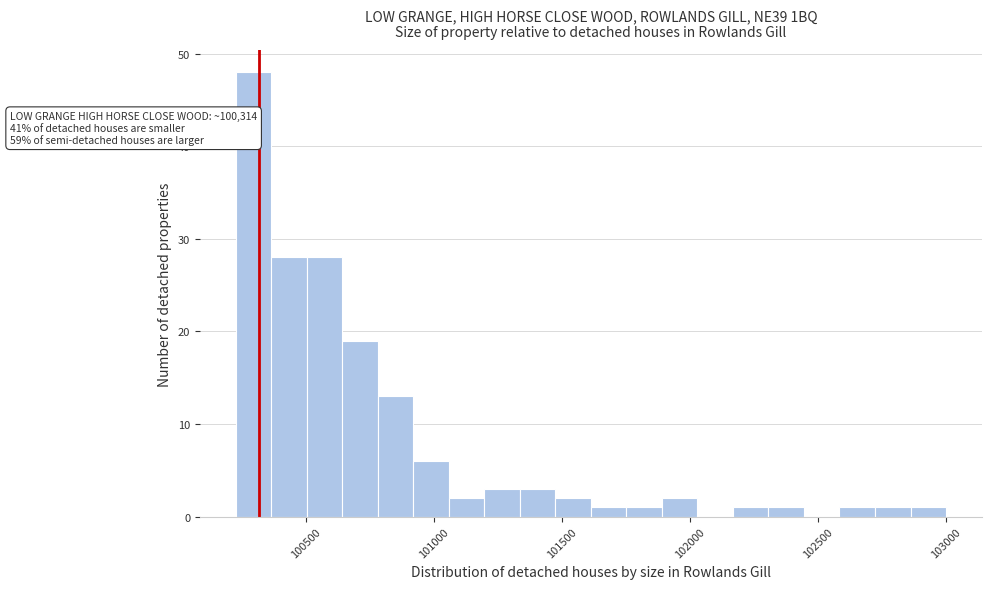

Around what value on the x-axis is the tallest bar? Give the approximate position of its centre, as read against the axis.

100300